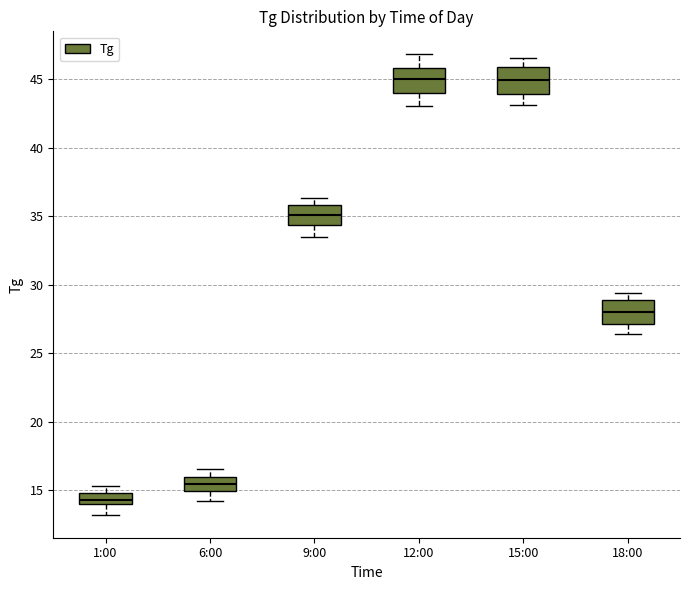

Where is the upper edge of the box for 9:00 on the y-axis? The values are not printed on the chart, so give them approximately, as read against the axis.

36.0